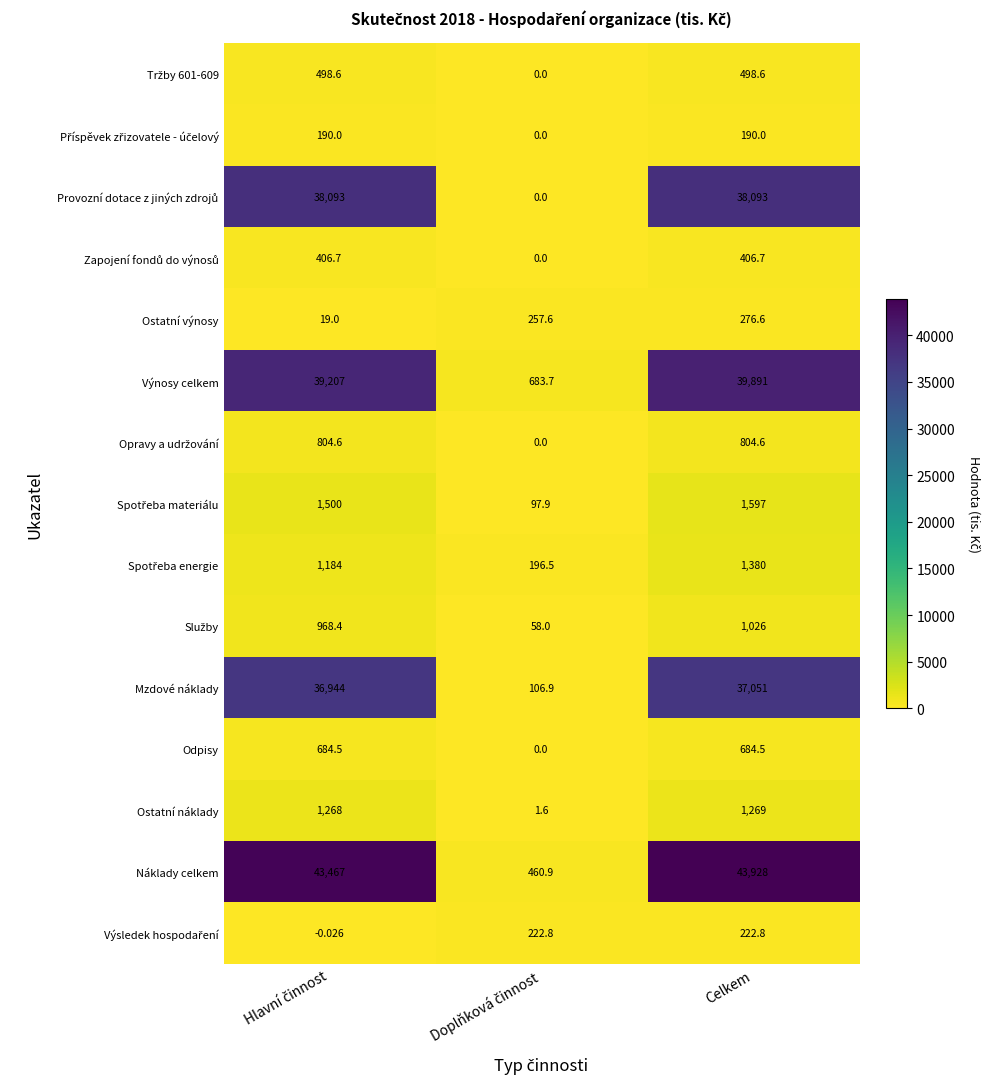

Which series has the largest range (max minus min)?

Náklady celkem